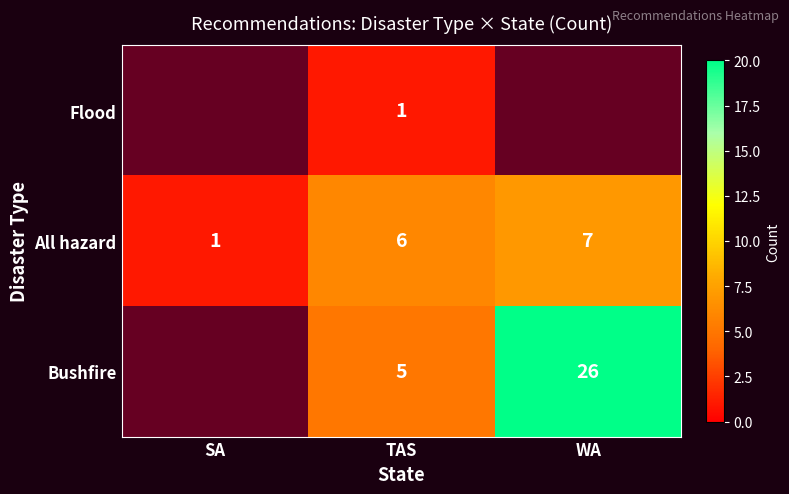

Rank the series at TAS from lowest to highest value.

Flood, Bushfire, All hazard